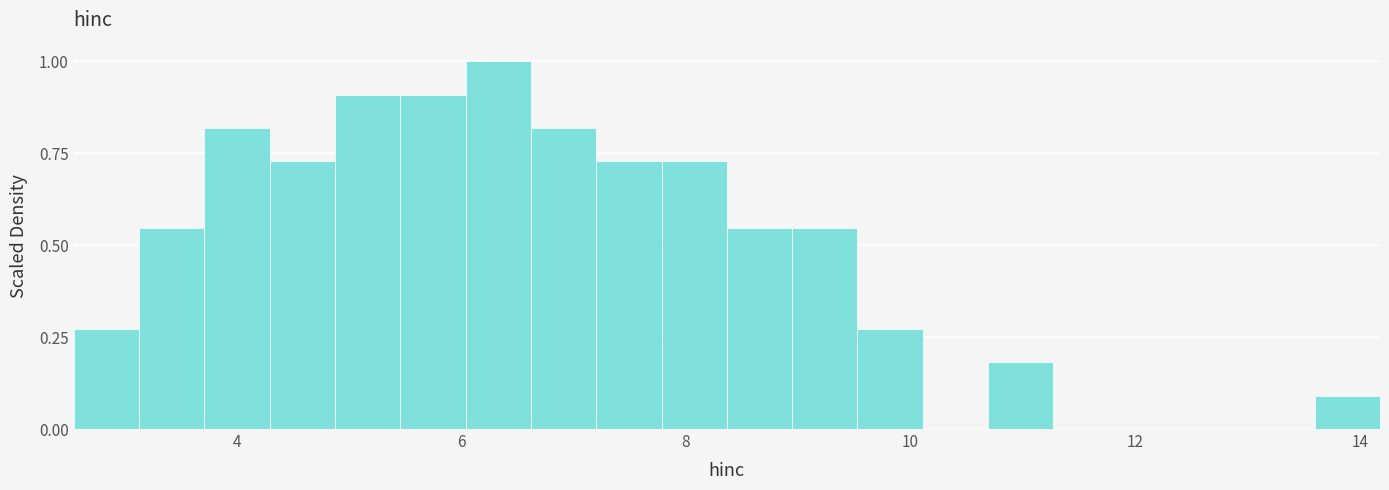

Around what value on the x-axis is the tallest bar? Give the approximate position of its centre, as read against the axis.

6.4